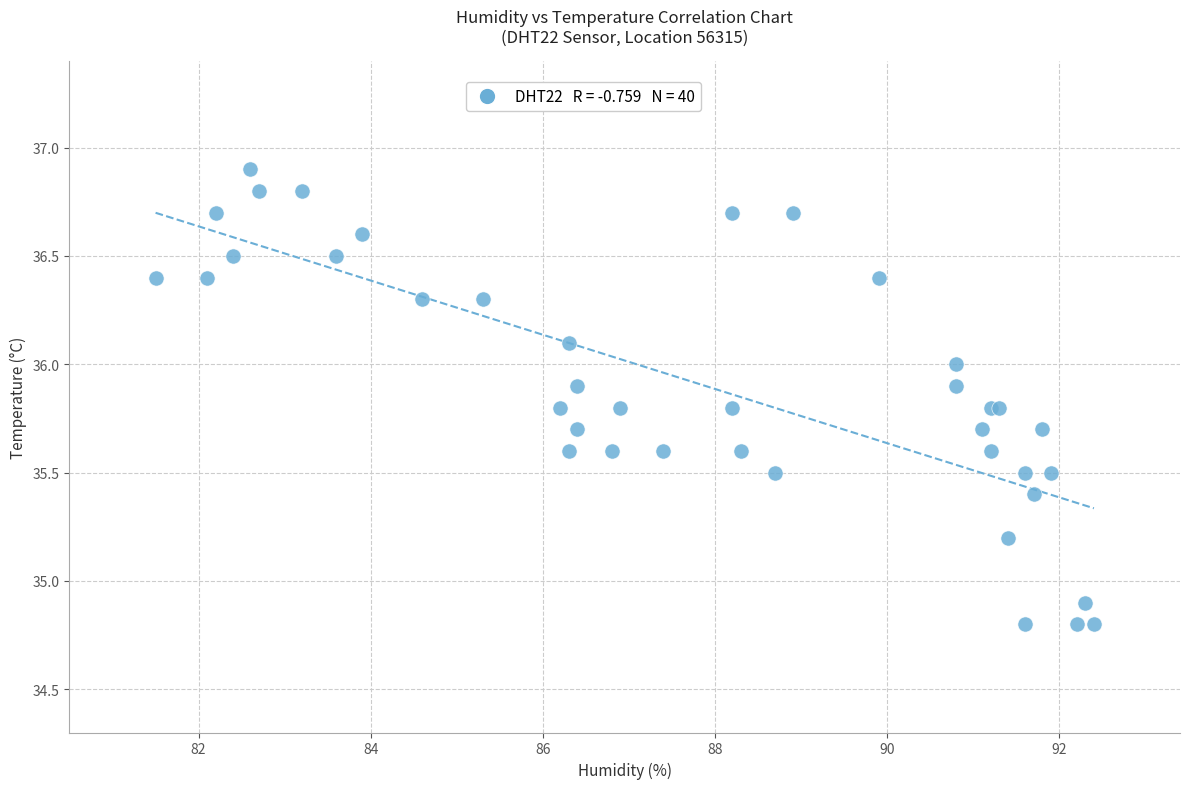

What Y value in the scatter plot is closest to 35?

34.9